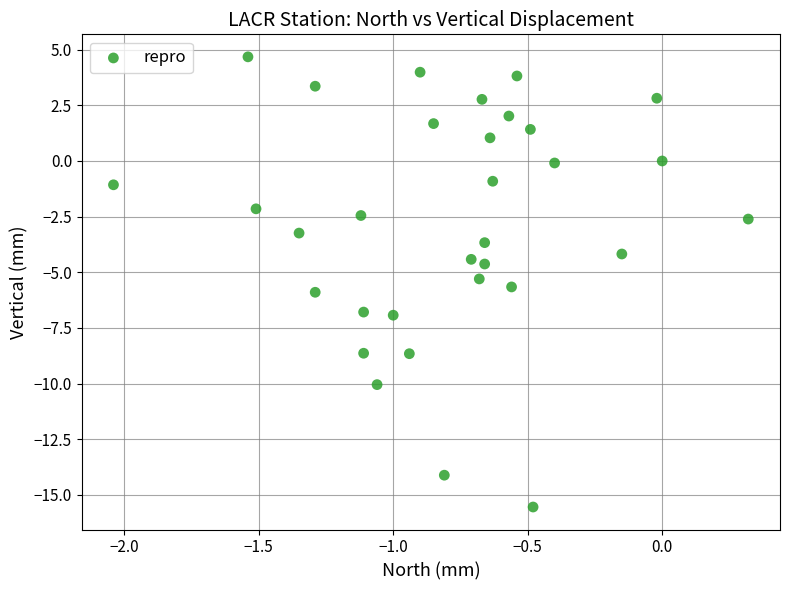

What is the range of X values (max minus min)?

2.4